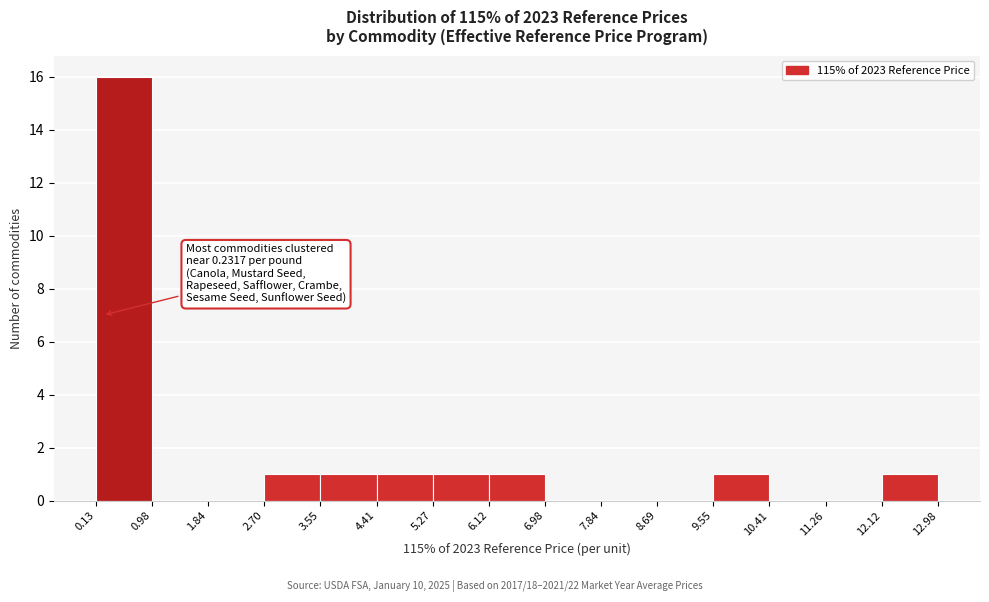

Which range on the x-axis has the tallest bar?

0.13 to 0.98